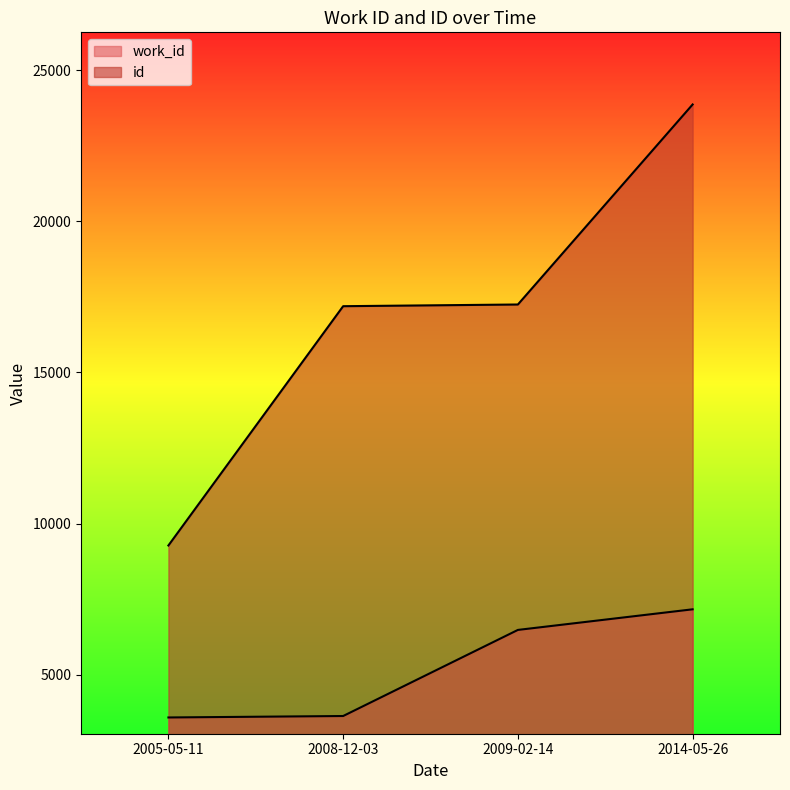

What is the label of the 4th point from the right?

2005-05-11